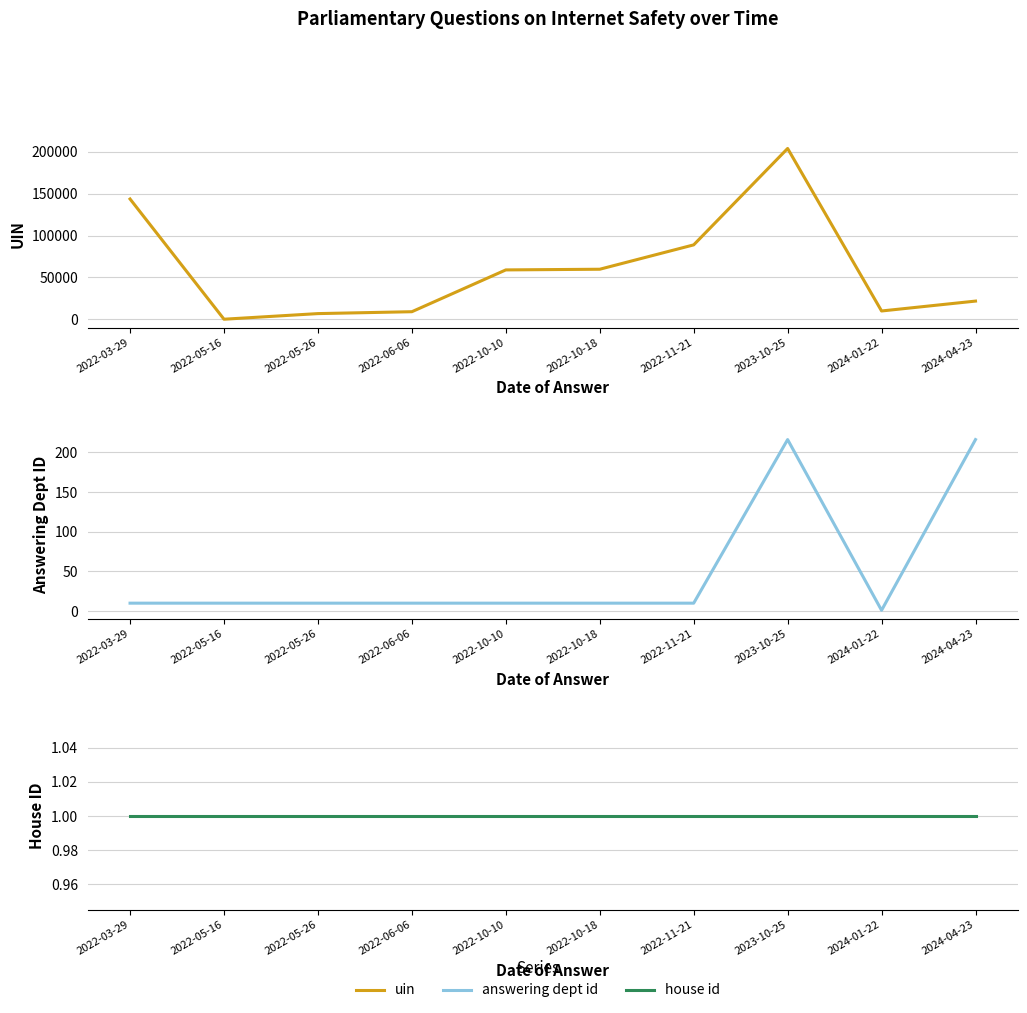

What is the label of the 3rd point from the right?

2023-10-25